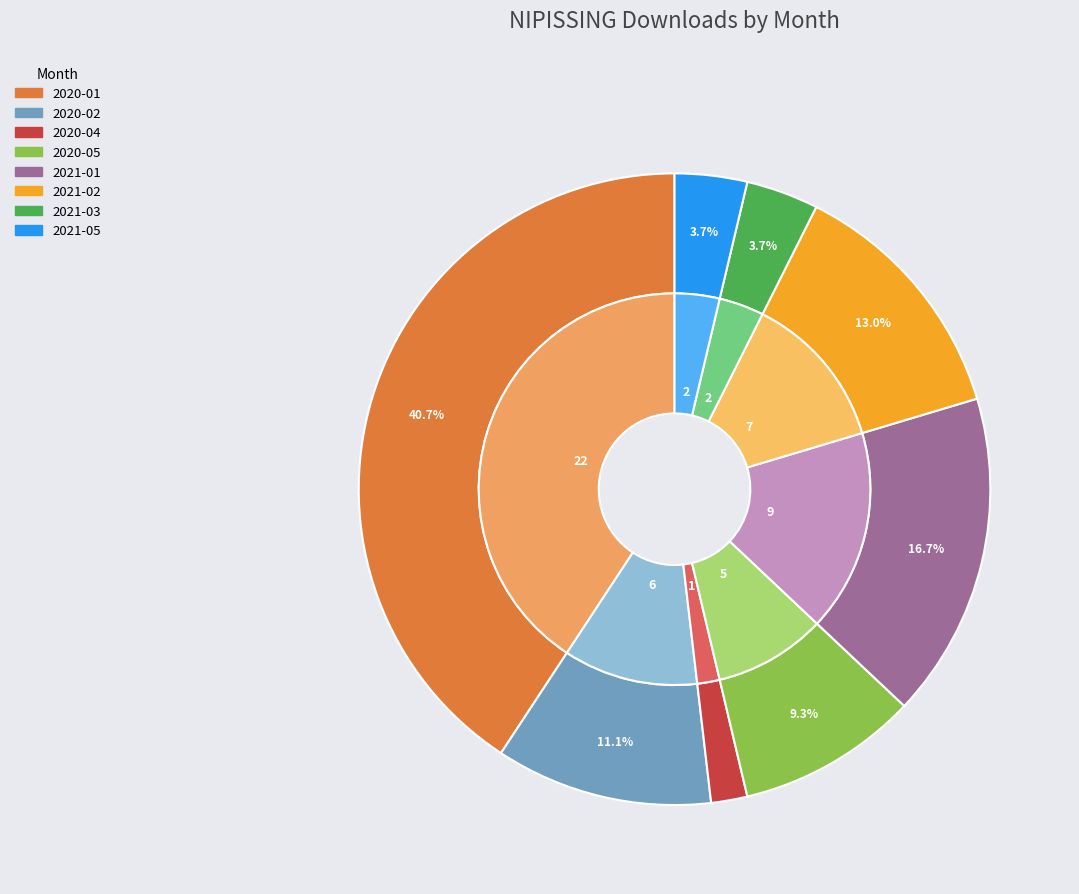

To the nearest percent, what portion does 2021-05 represent?

4%